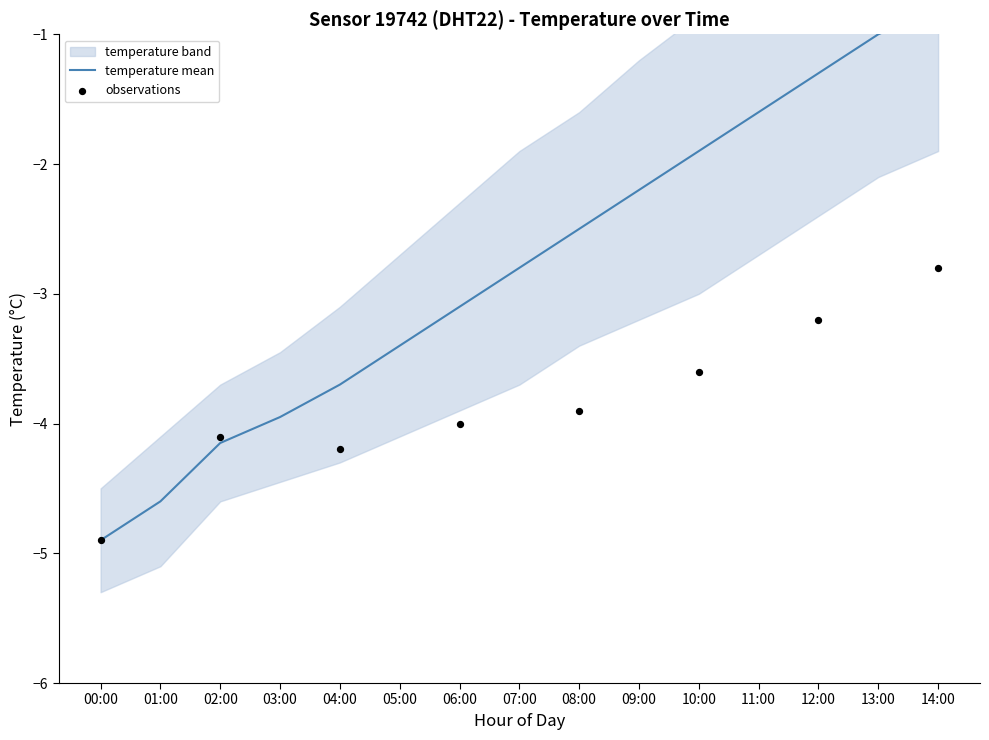

Which series has the largest Y range (max minus min)?

temp_upper